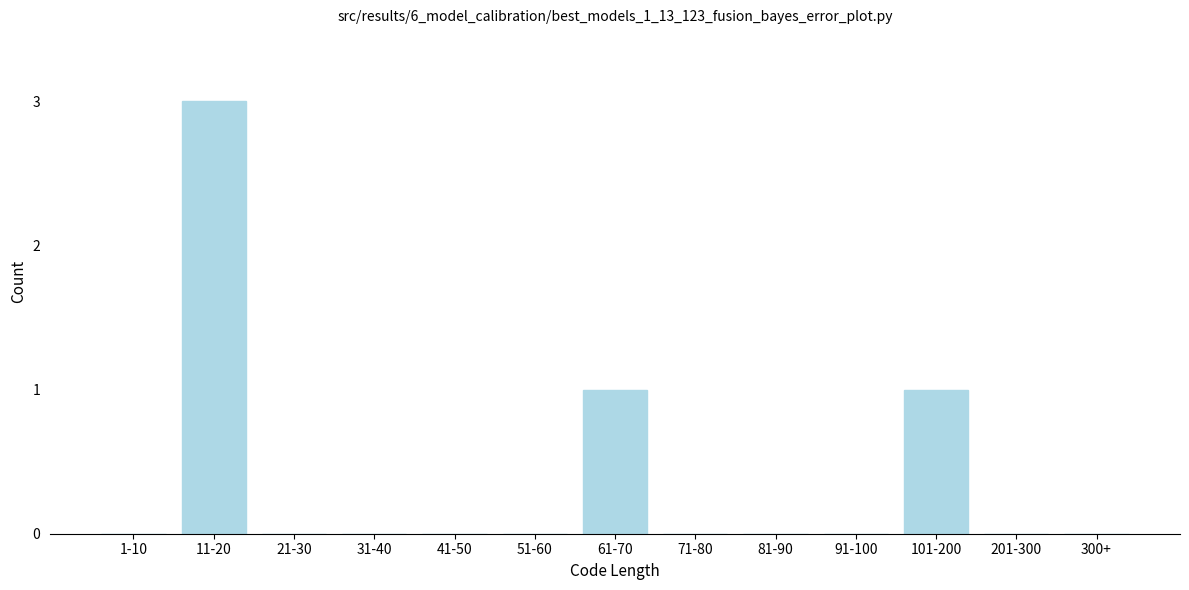

Reading left to right, what are all the values shown in this chart?

1-10=0	11-20=3	21-30=0	31-40=0	41-50=0	51-60=0	61-70=1	71-80=0	81-90=0	91-100=0	101-200=1	201-300=0	300+=0